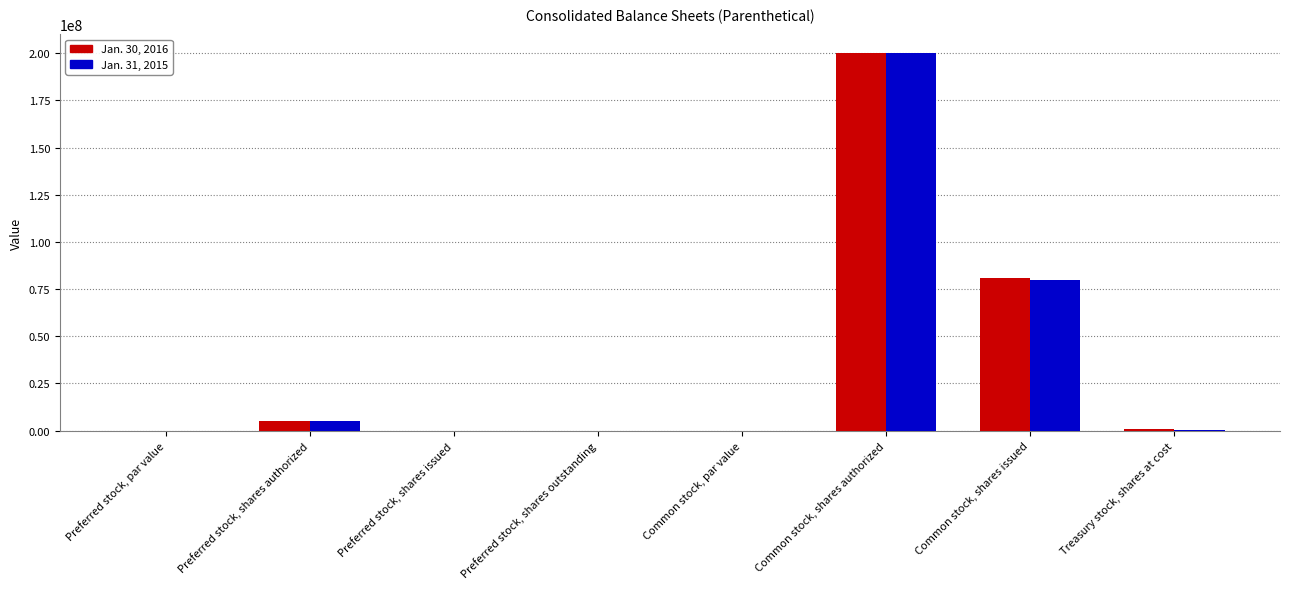

At which category does the chart reach its peak across all series?

Common stock, shares authorized